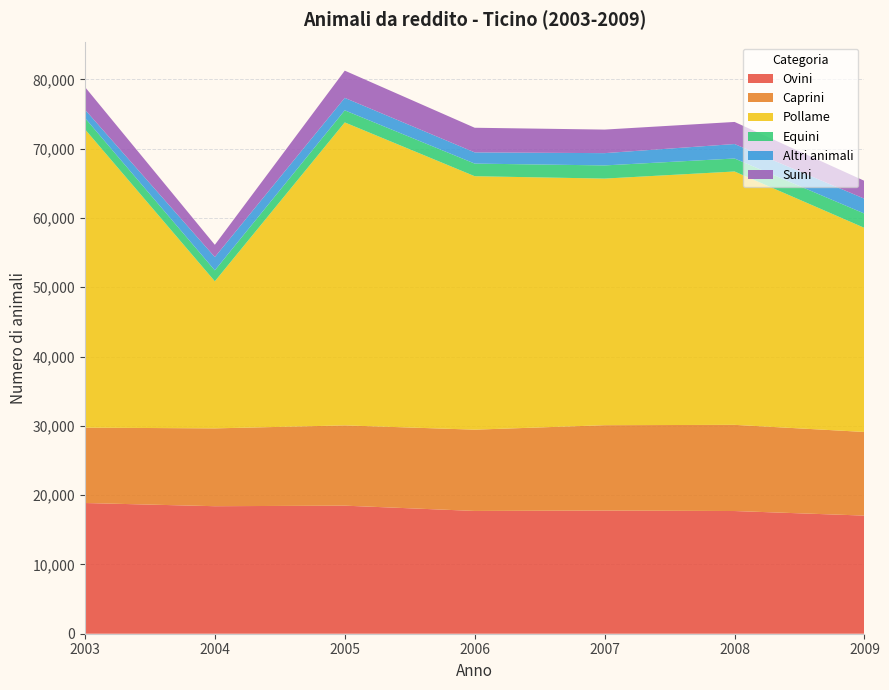

Reading left to right, what are all the values shown in this chart?

Ovini: 2003=18863	2004=18402	2005=18481	2006=17718	2007=17776	2008=17706	2009=17046
Caprini: 2003=10875	2004=11232	2005=11584	2006=11730	2007=12316	2008=12436	2009=12069
Pollame: 2003=43072	2004=21225	2005=43721	2006=36574	2007=35588	2008=36562	2009=29447
Equini: 2003=1625	2004=1581	2005=1744	2006=1822	2007=1900	2008=1875	2009=2064
Altri animali: 2003=1207	2004=1918	2005=1798	2006=1616	2007=1773	2008=2089	2009=2146
Suini: 2003=3269	2004=1764	2005=3928	2006=3555	2007=3398	2008=3186	2009=2576